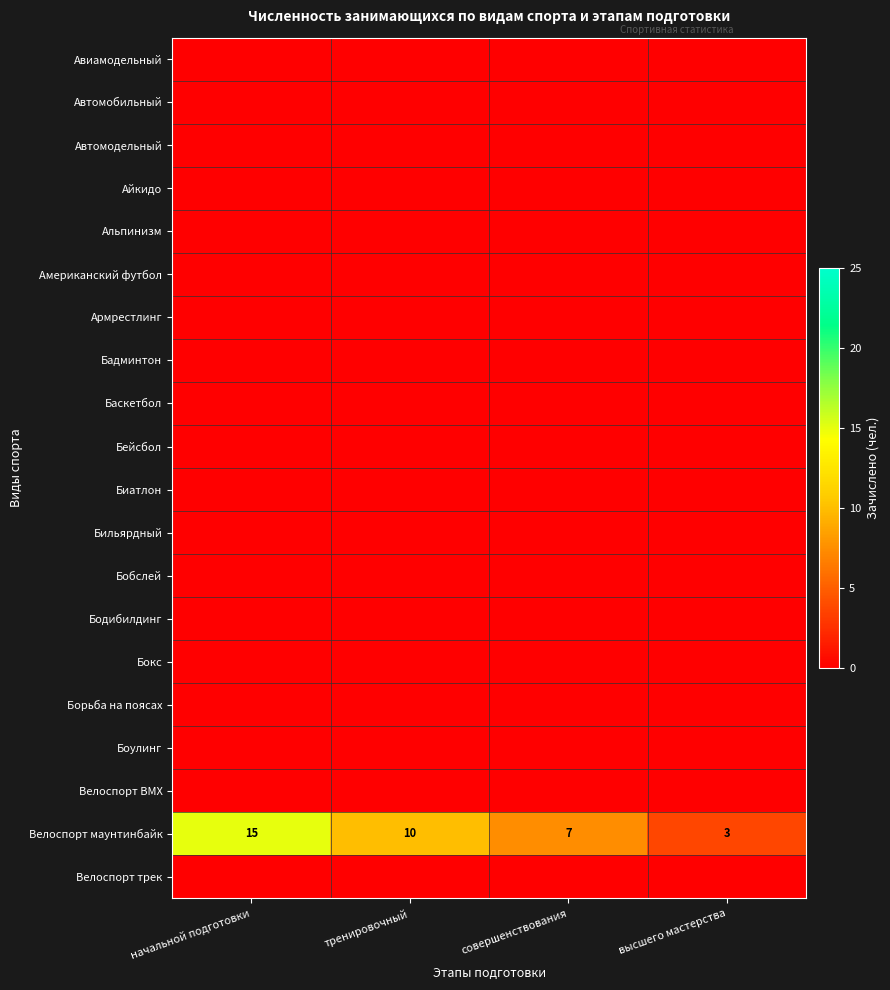

At which category is the sum across all series the highest?

начальной подготовки